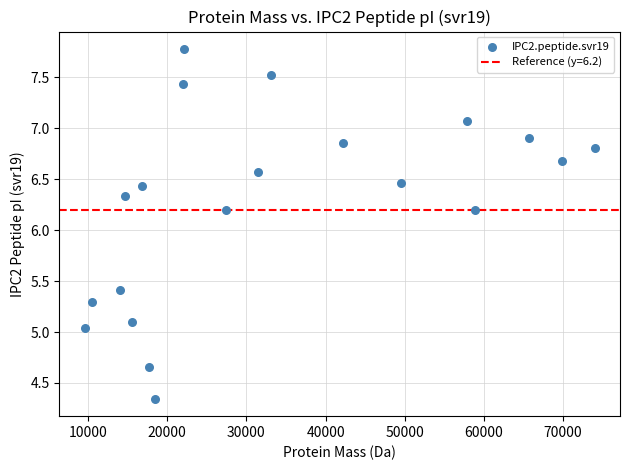

What is the range of X values (max minus min)?

64383.8